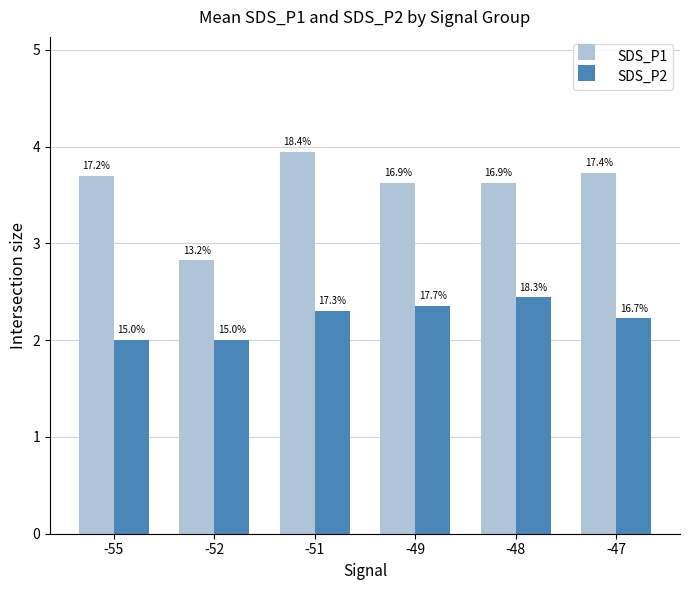

At which label does SDS_P1 first exceed 3?

-55